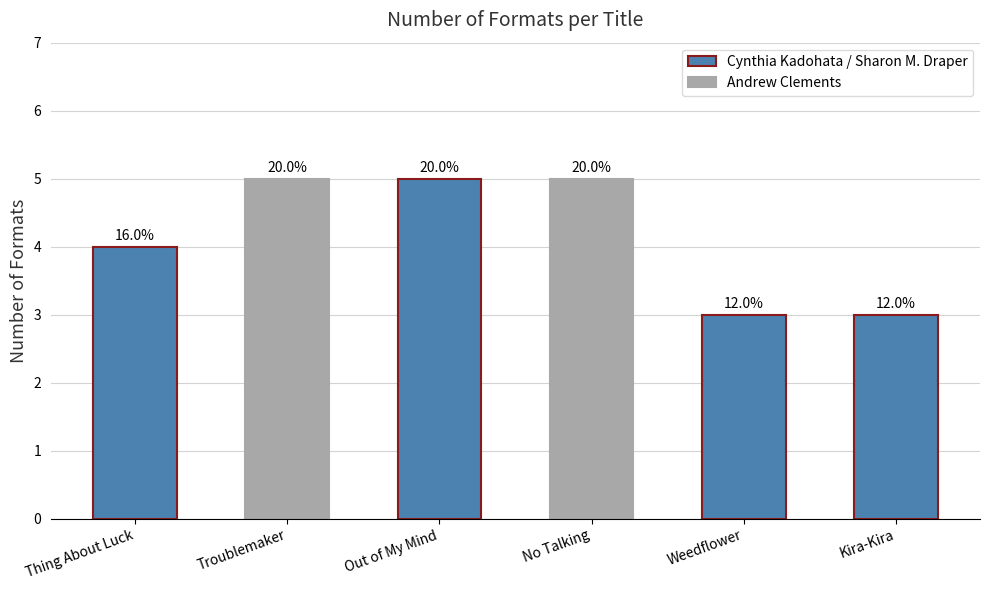

How many bars are there in total?

6